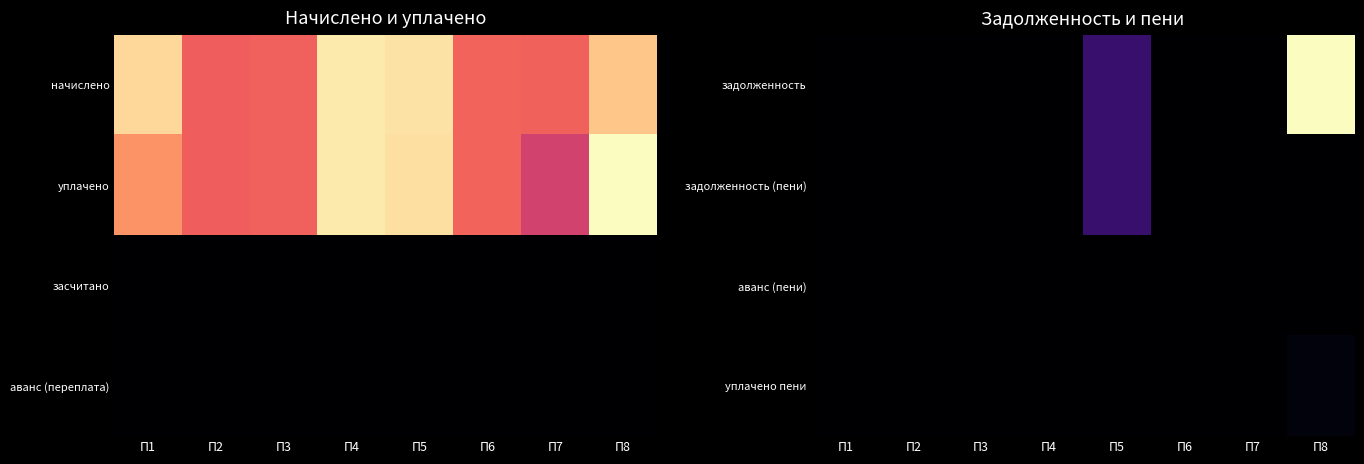

What is the maximum value shown in the chart?

2732.7